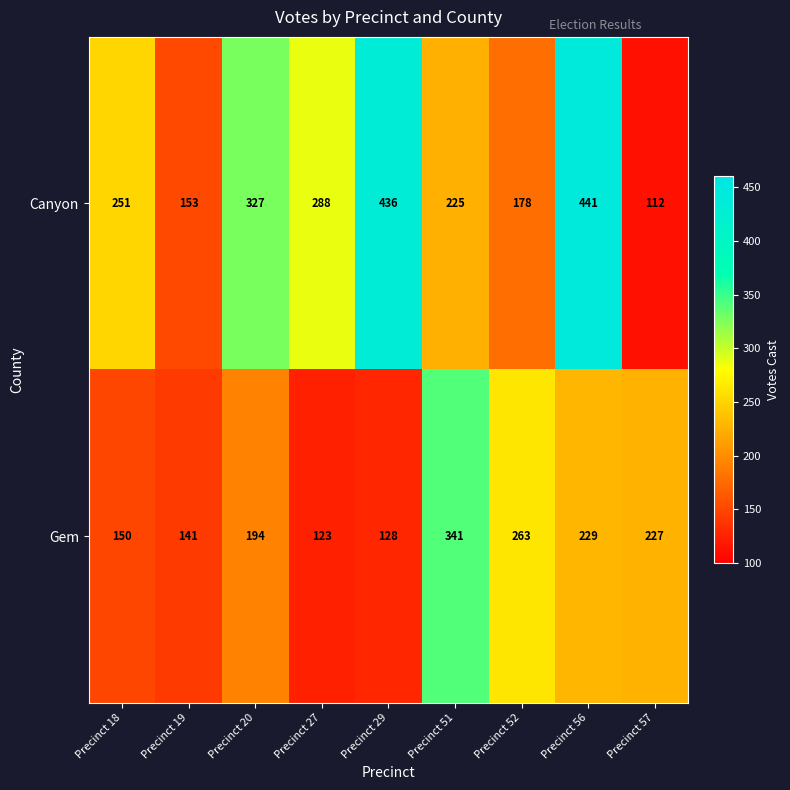

What is the spread (max minus min) of values at Precinct 57?

115